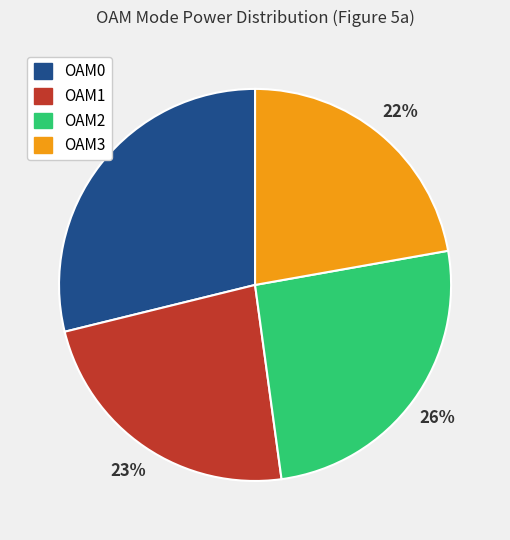

The OAM0 slice represents 29% of the pie. True or false?

True